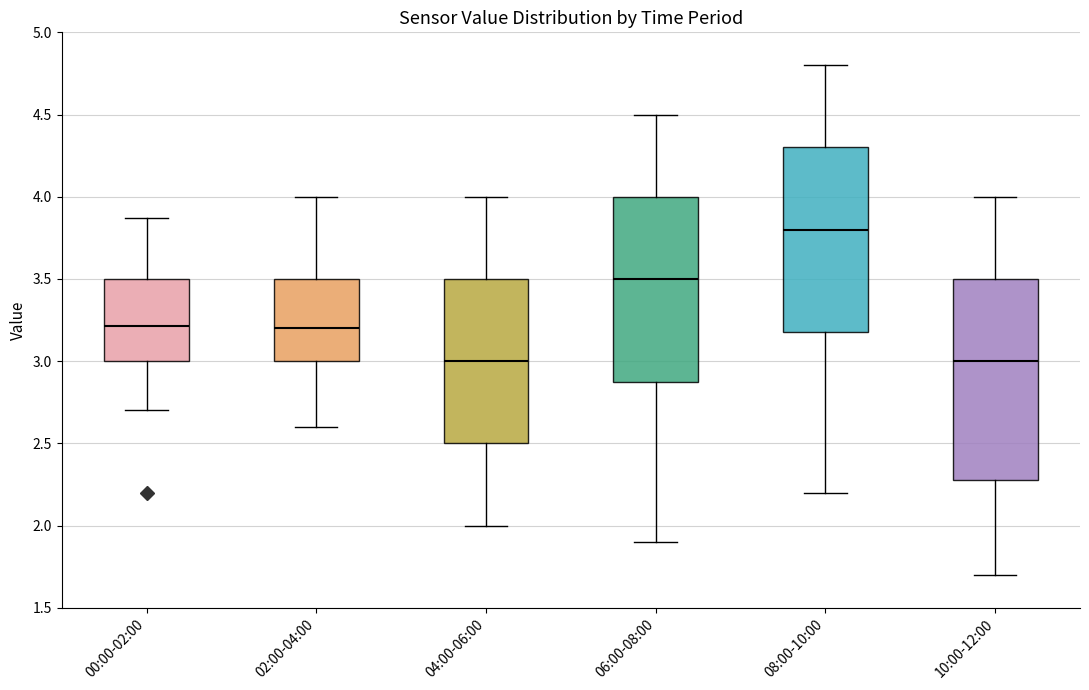

Comparing the boxes themselves (not the whiskers), which one is the tallest?

10:00-12:00